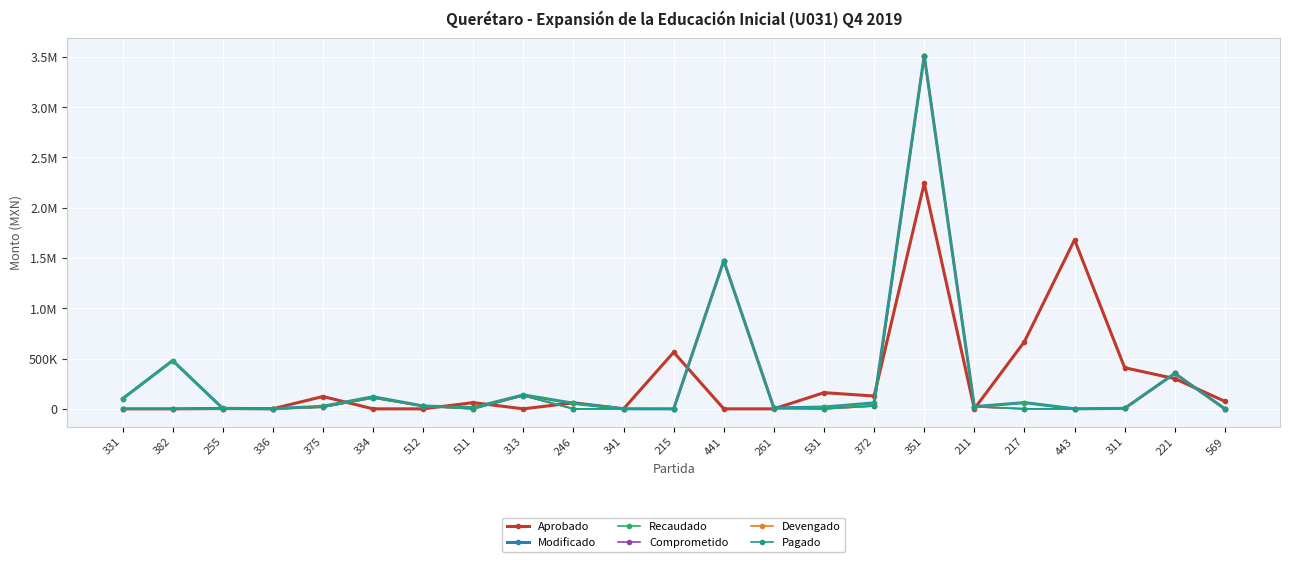

What is the sum of the Aprobado values at 443 and 311?

2088878.5